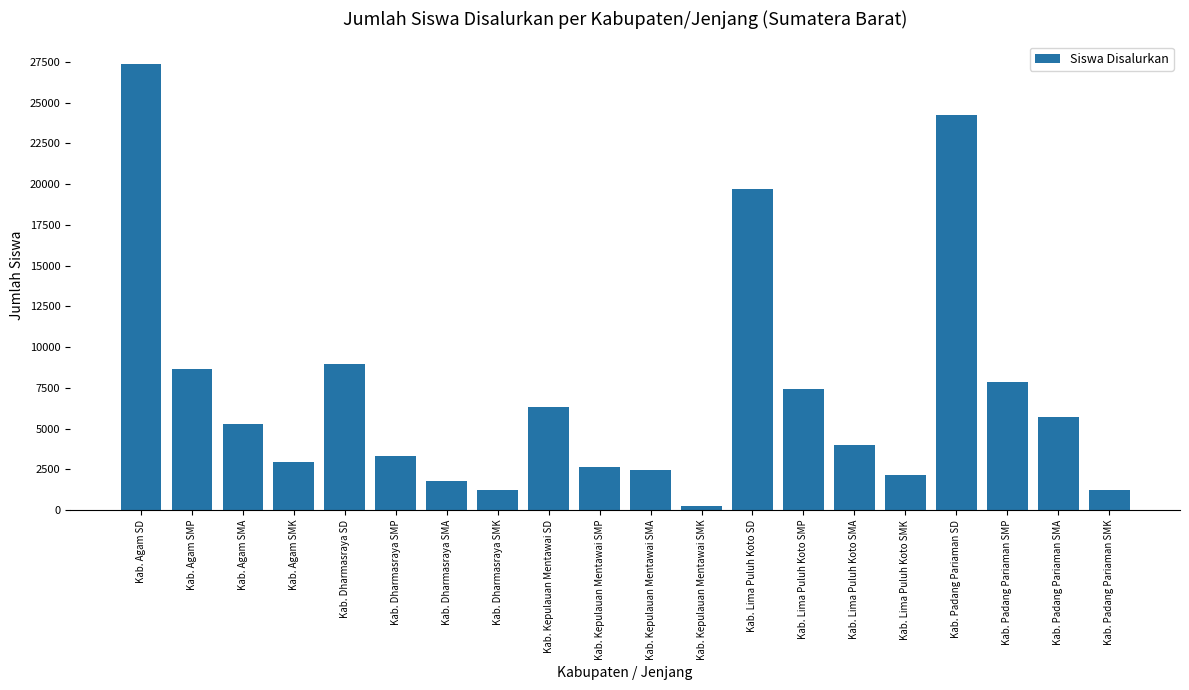

True or false: the data shows 4870 at Kab. Padang Pariaman SMP.

False